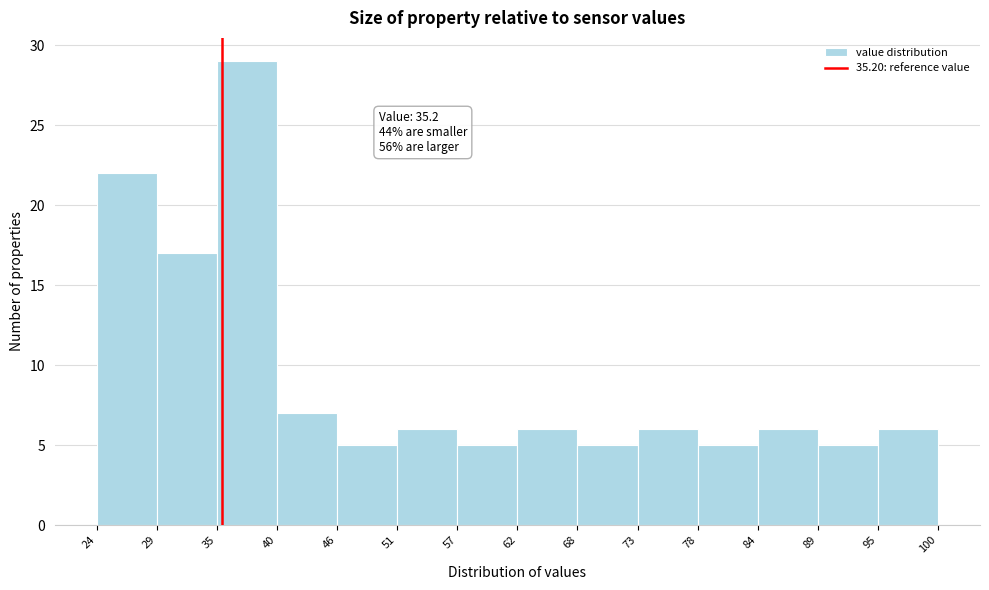

Which range on the x-axis has the tallest bar?

35 to 40